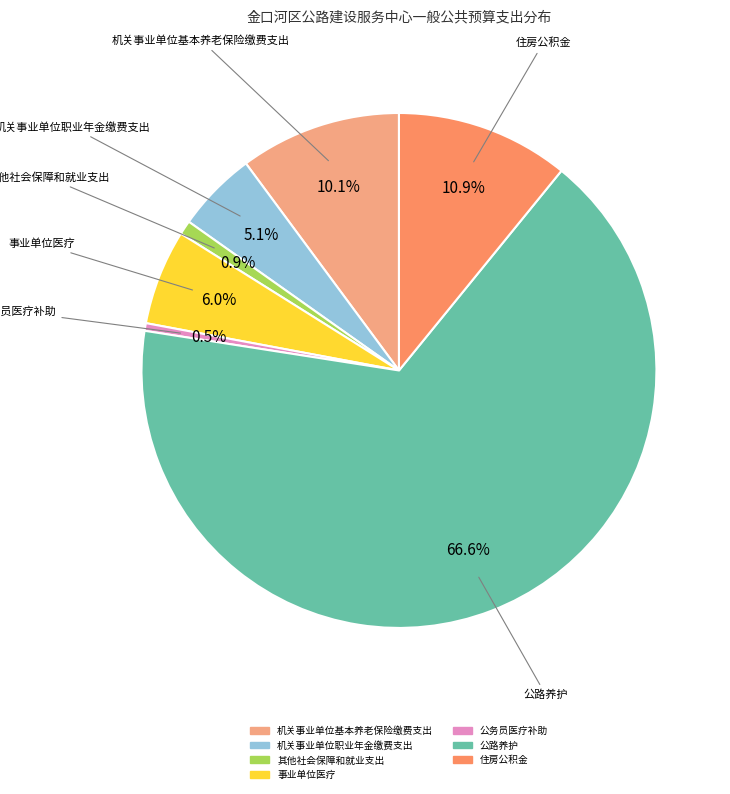

Which slice is the largest?

公路养护